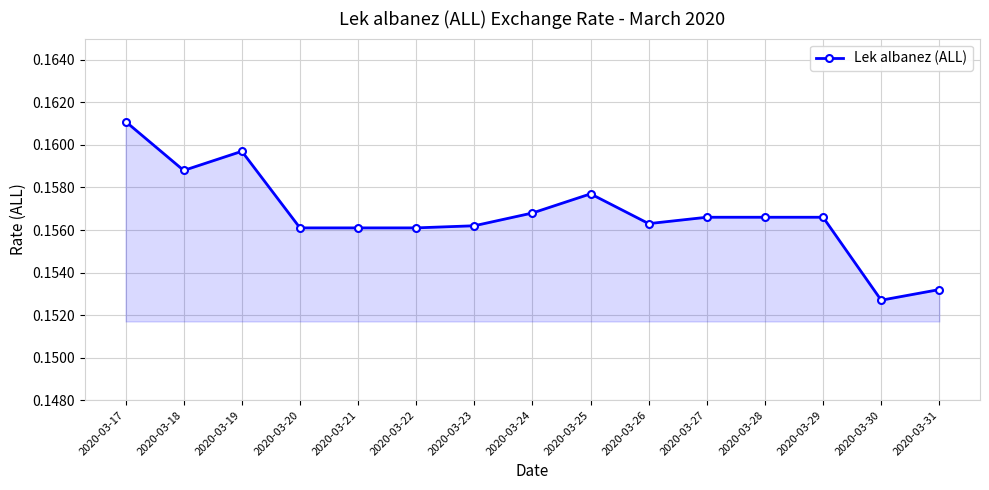

At which category does the data reach its first local peak?

2020-03-19